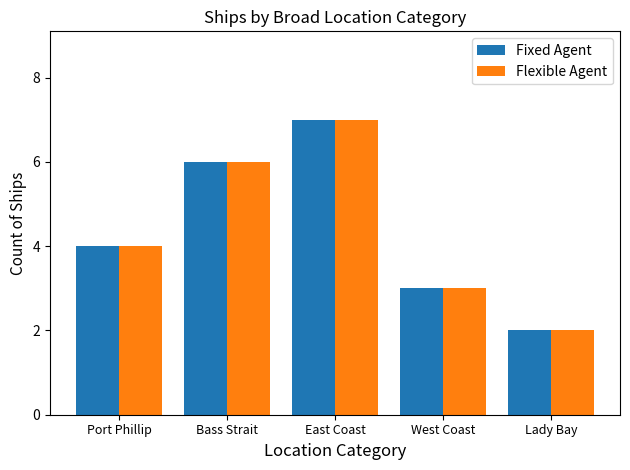

What is the value of the Fixed Agent bar at the 3rd from the left?

7